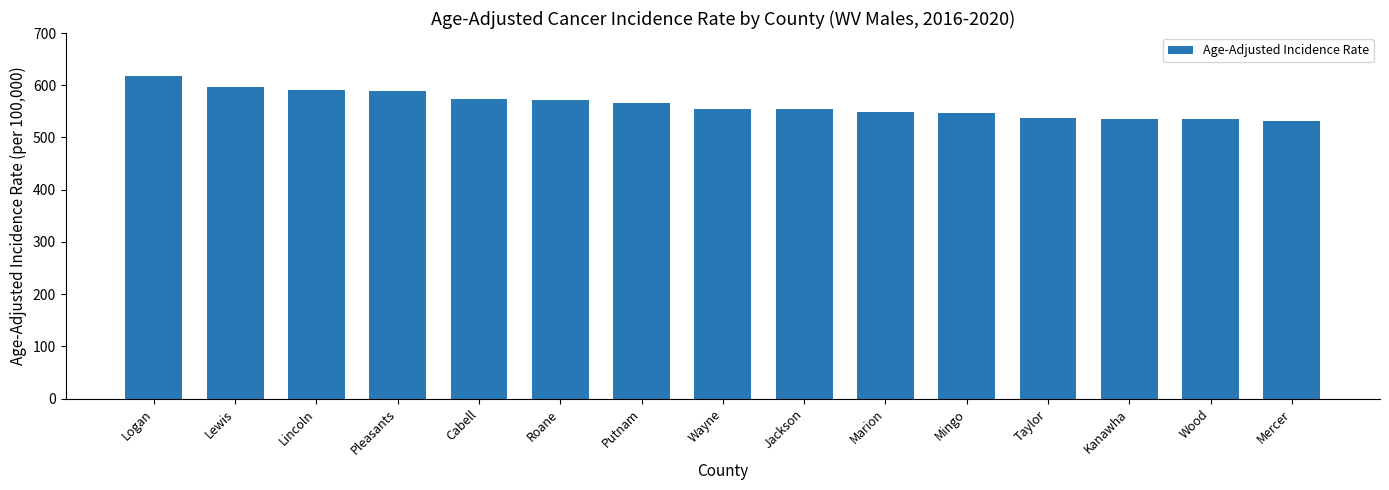

The chart shows a value of 536.1 at Kanawha. True or false?

True